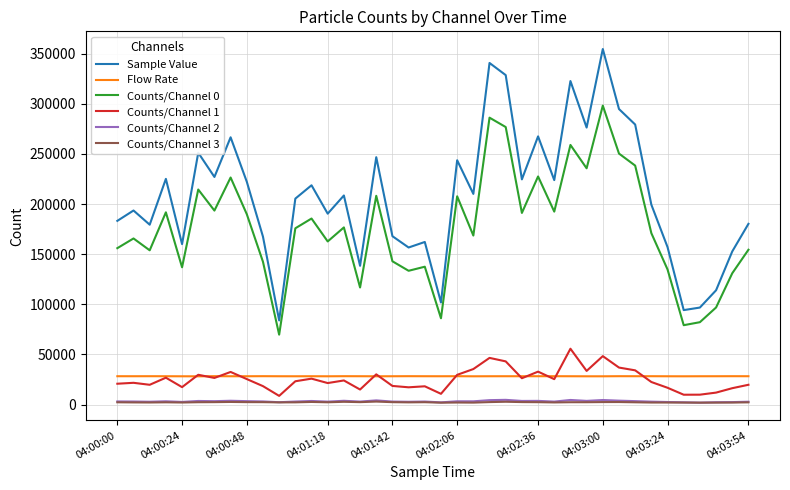

Is this an area chart (filled region under the line)?

No